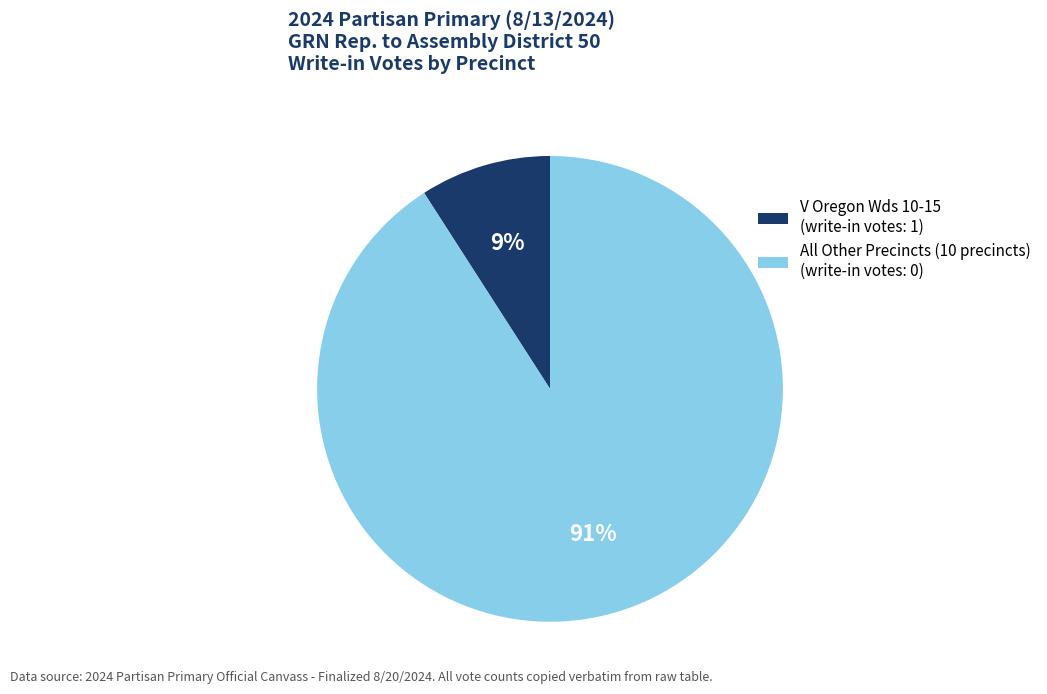

Between All Other Precincts (10 precincts) (write-in votes: 0) and V Oregon Wds 10-15 (write-in votes: 1), which is larger?

All Other Precincts (10 precincts) (write-in votes: 0)